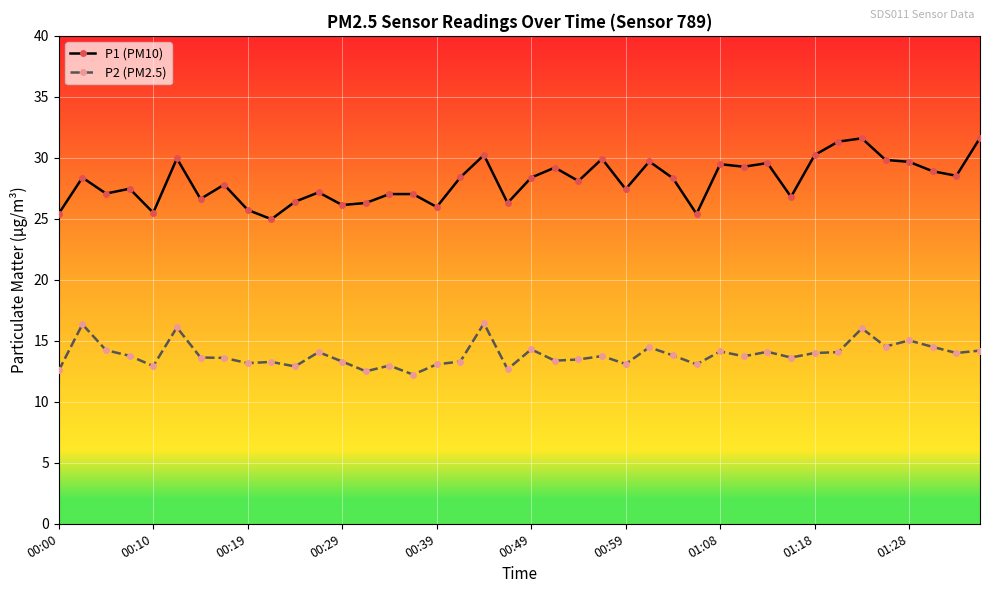

True or false: P1 (PM10) has more than 2 points higher than both neighbors.

True